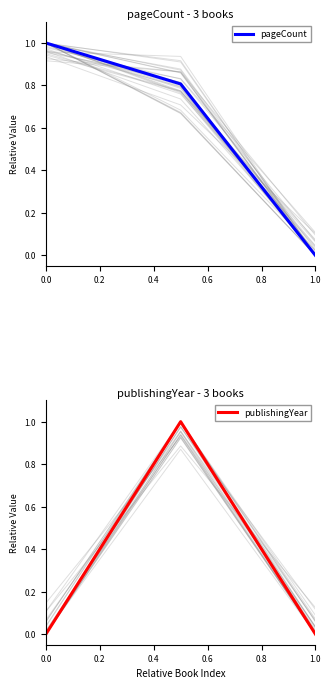

Reading left to right, transcribe all the data shown in this chart.

pageCount: 1.0	0.8	0.0
publishingYear: 0.0	1.0	0.0